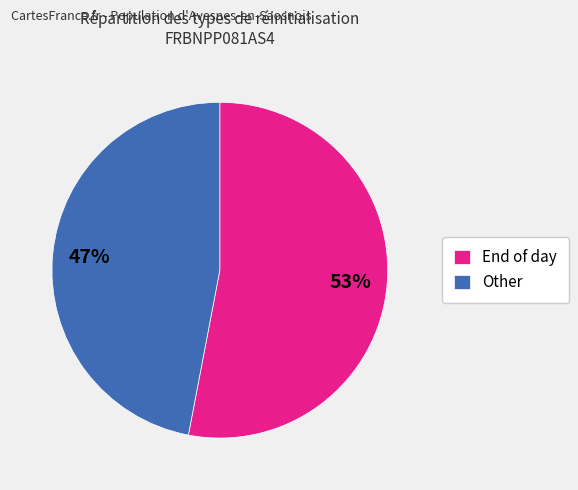

Is the sum of Other and End of day greater than half?

Yes